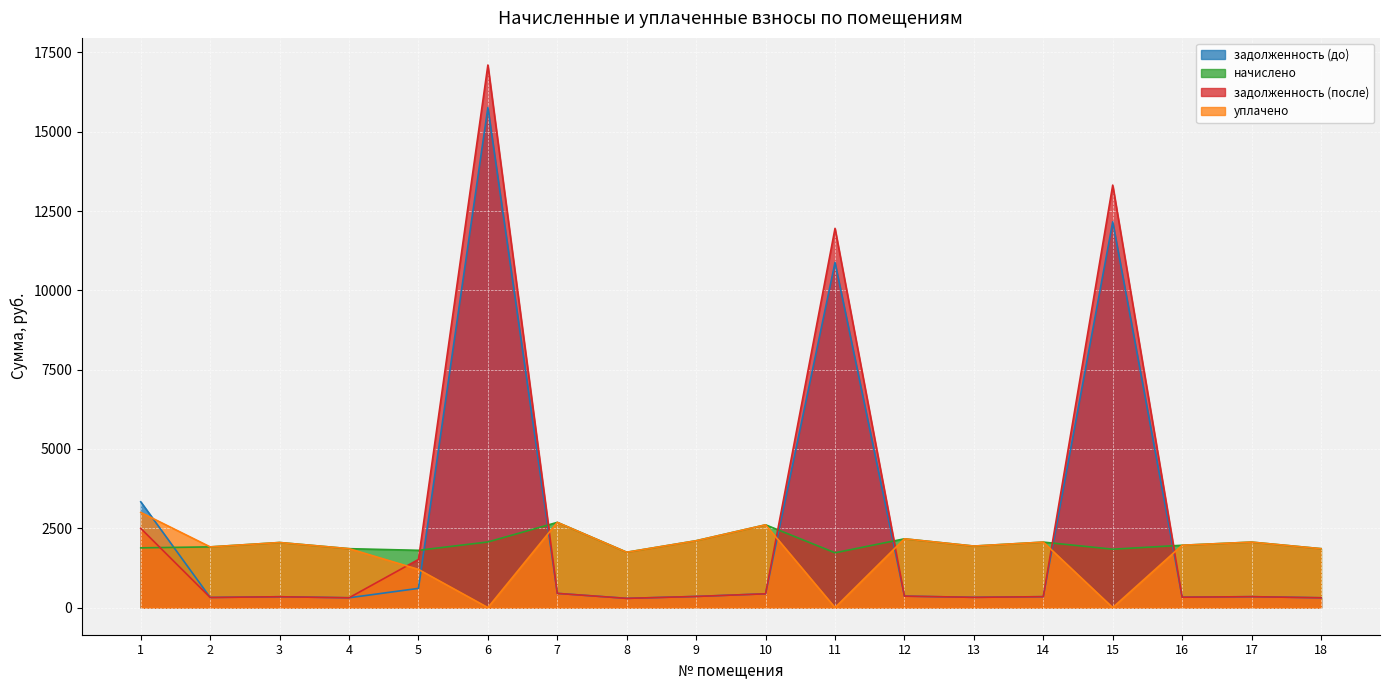

True or false: задолженность (после) and задолженность (до) cross at least once.

False